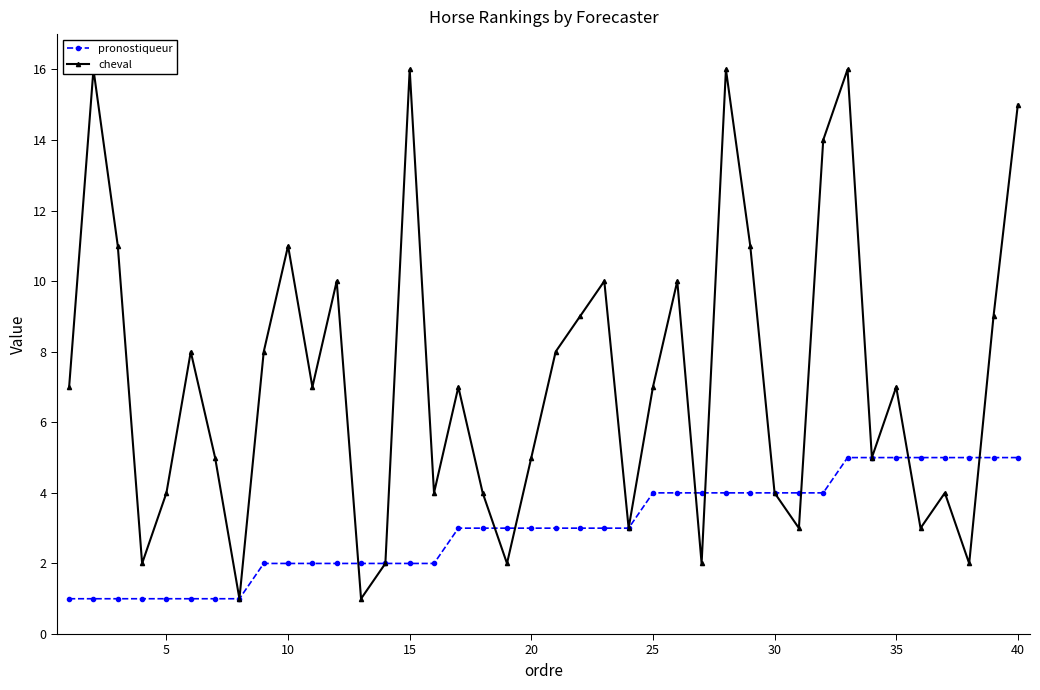

Rank the series by their average value, from highest to lowest.

cheval, pronostiqueur